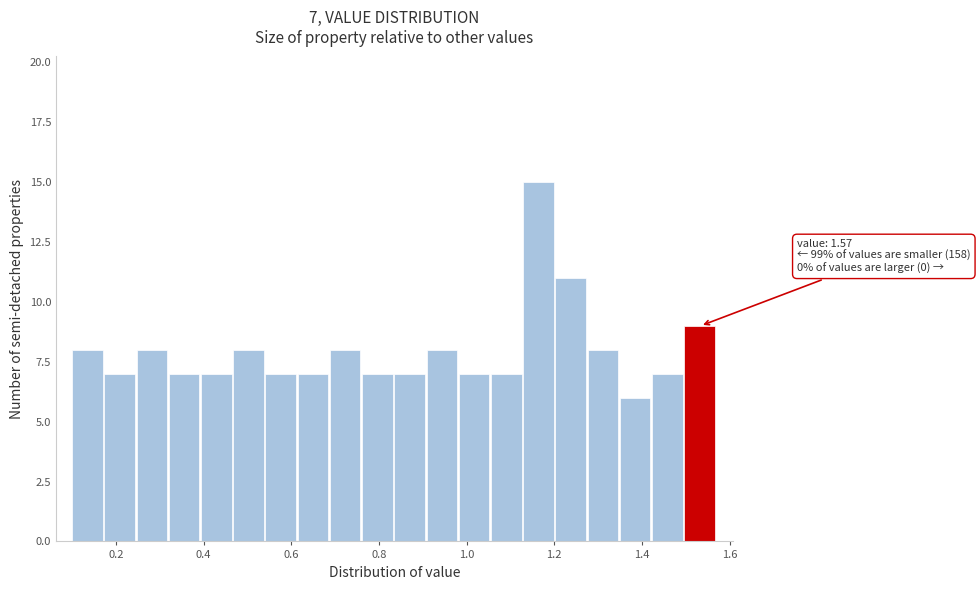

Read against the x-axis, roughly where is the centre of the tallest bar?

1.16